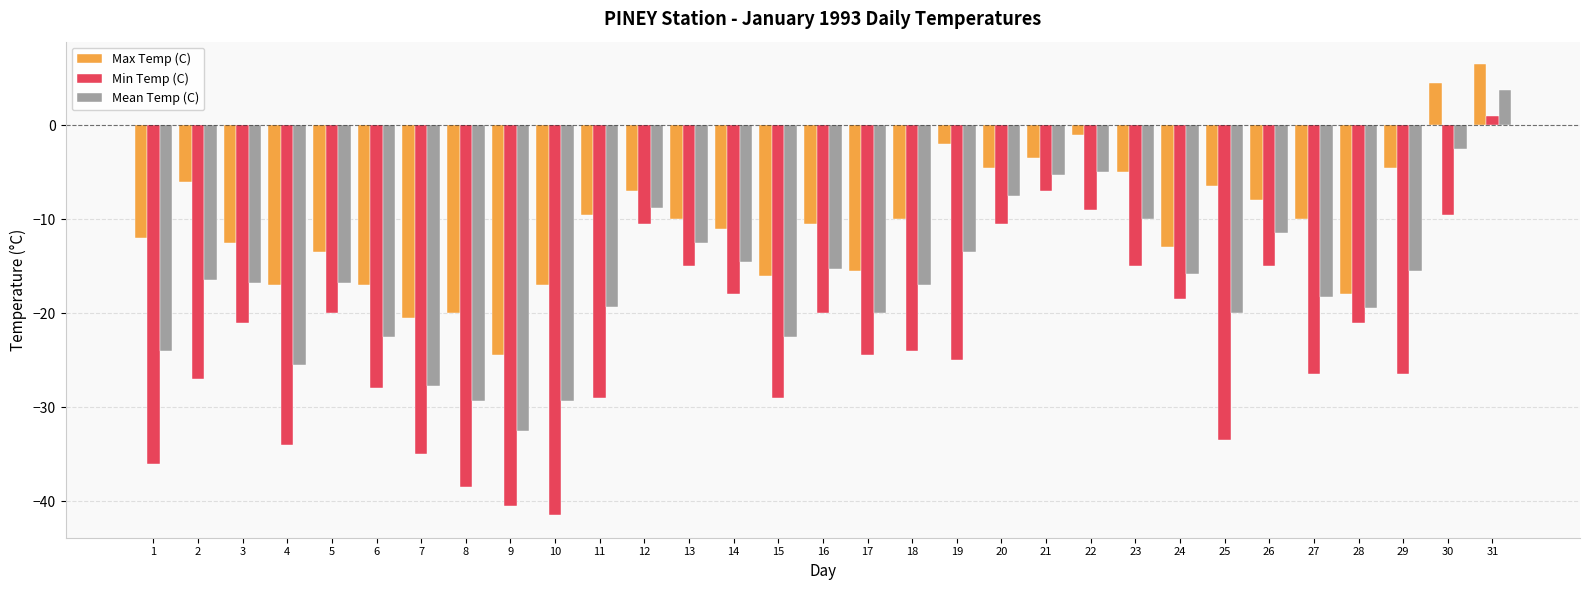

The value of Mean Temp (C) at 20 is -2.9. True or false?

False